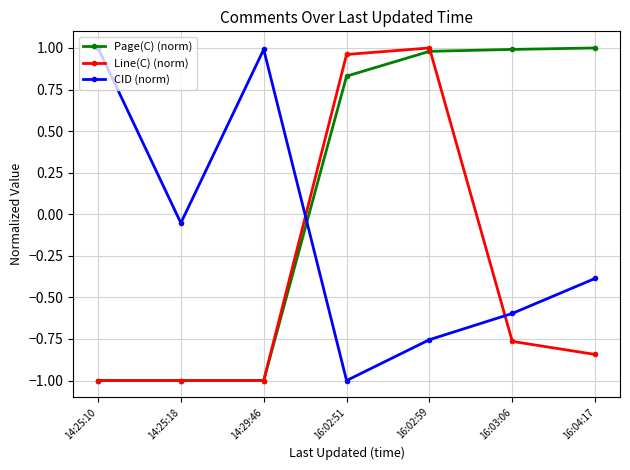

The Page(C) (norm) series shows -0.5 at 14:25:10. True or false?

False